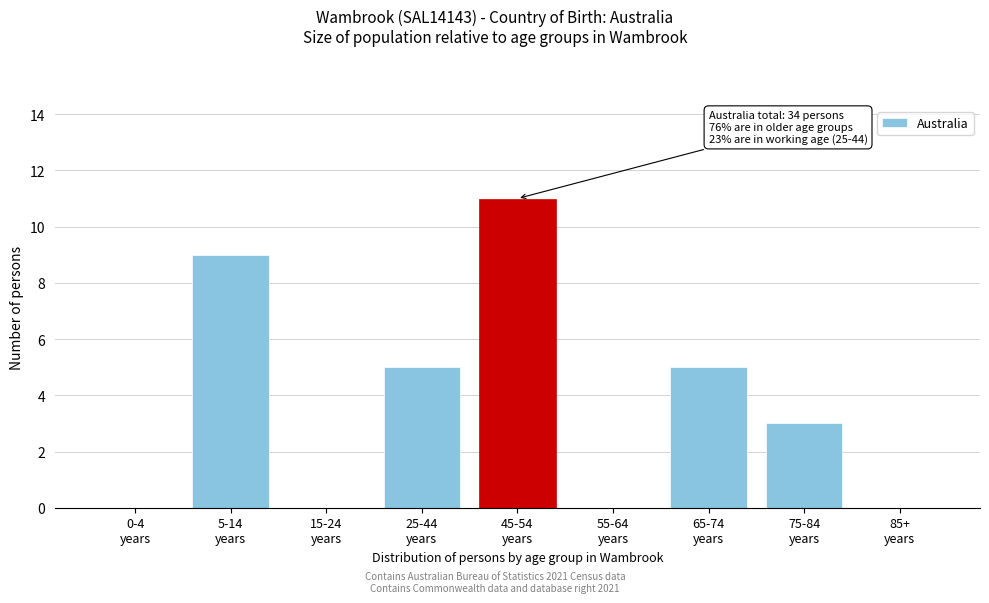

What is the greatest value displayed?

11